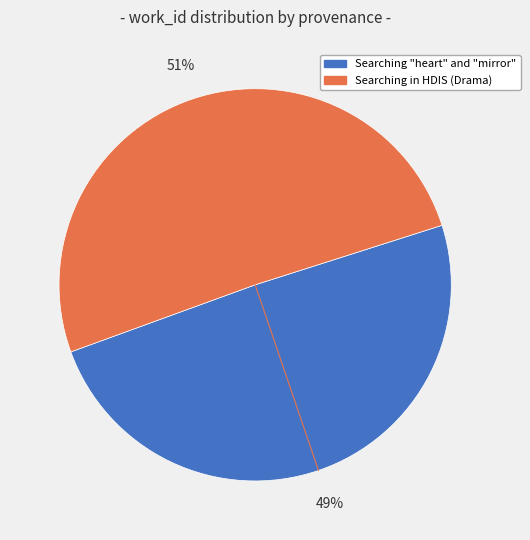

Does any single category account for the majority?

Yes